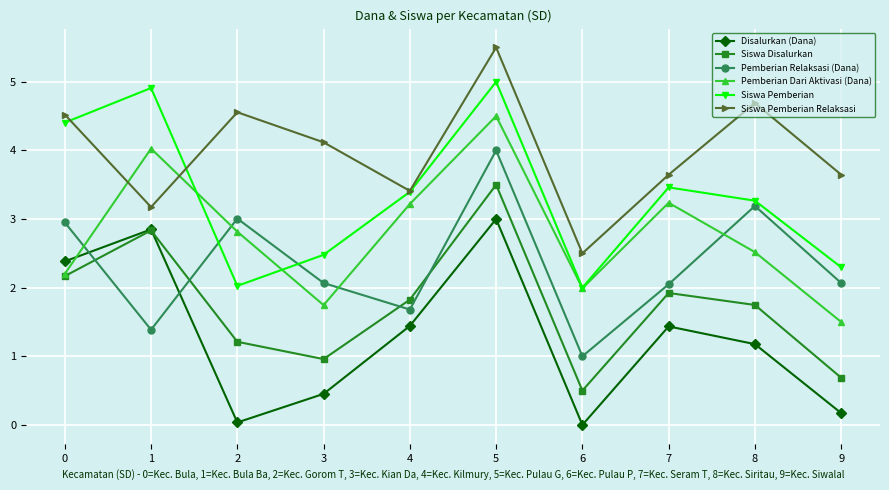

In Pemberian Relaksasi (Dana), how many points are lower than both neighbors (excluding endpoints)?

3